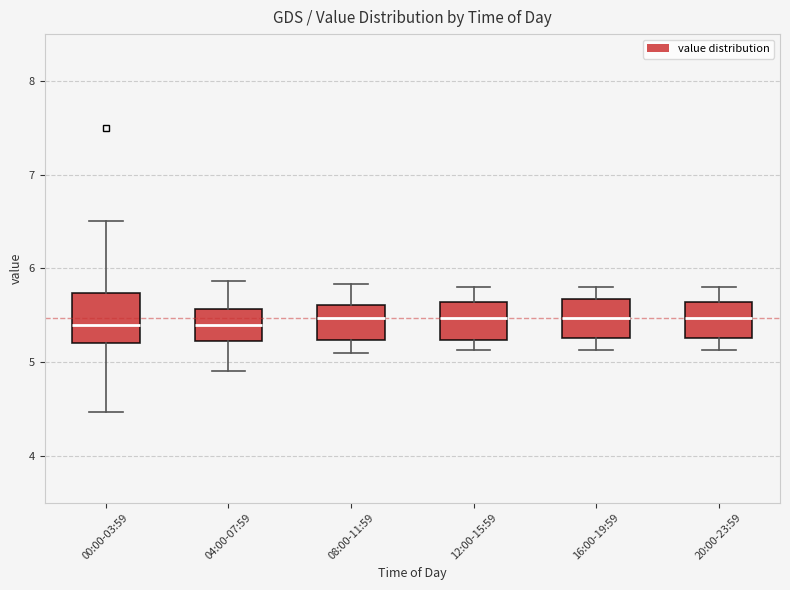

Reading left to right, read every box against the y-axis: the position of its median line, the range the box covers, and the ends of its whiskers. The values are not printed on the chart, so give them approximately, as read against the axis.

00:00-03:59: median 5.4, box 5.2 to 5.7, whiskers 4.5 to 6.5
04:00-07:59: median 5.4, box 5.2 to 5.6, whiskers 4.9 to 5.9
08:00-11:59: median 5.5, box 5.2 to 5.6, whiskers 5.1 to 5.8
12:00-15:59: median 5.5, box 5.2 to 5.6, whiskers 5.1 to 5.8
16:00-19:59: median 5.5, box 5.3 to 5.7, whiskers 5.1 to 5.8
20:00-23:59: median 5.5, box 5.3 to 5.6, whiskers 5.1 to 5.8